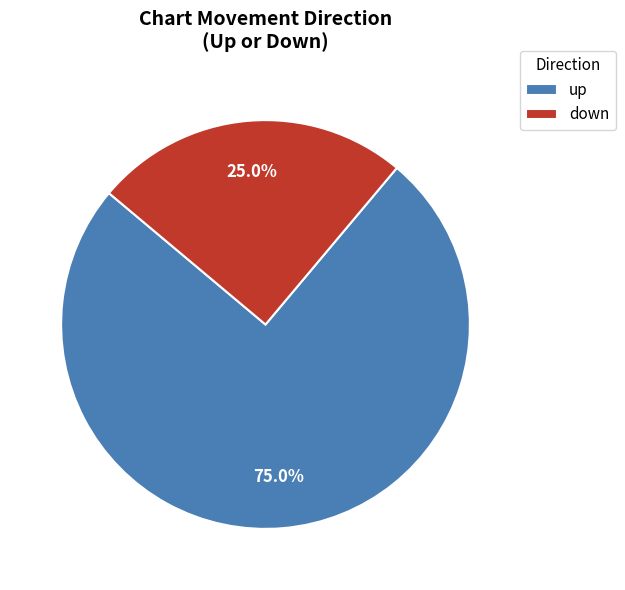

Rank the categories by value from lowest to highest.

down, up